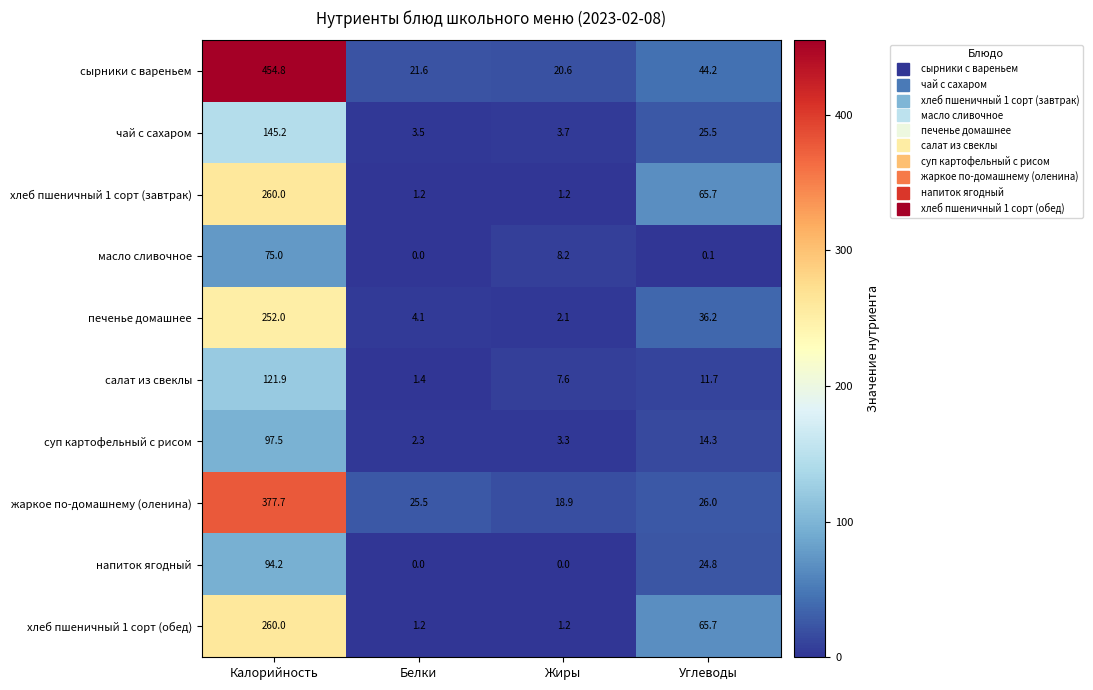

What is the difference between the maximum and minimum values in the напиток ягодный series?

94.2